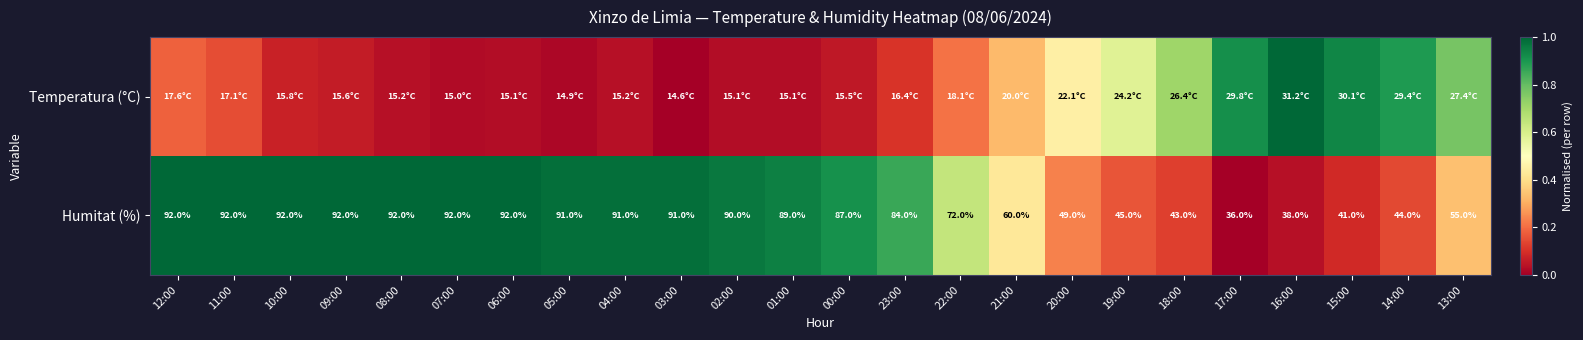

Which category has the lowest value across all series?

03:00